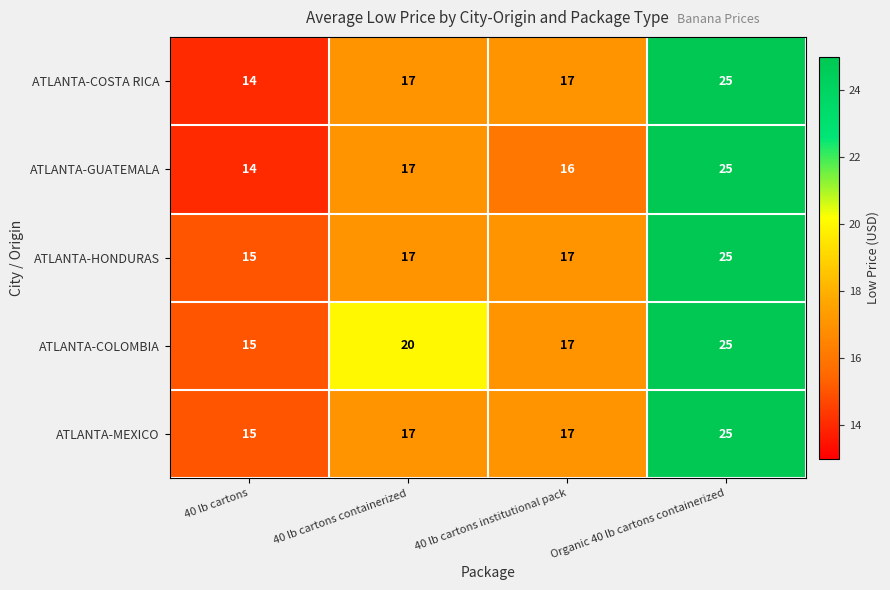

The value of ATLANTA-HONDURAS at 40 lb cartons is 25. True or false?

False